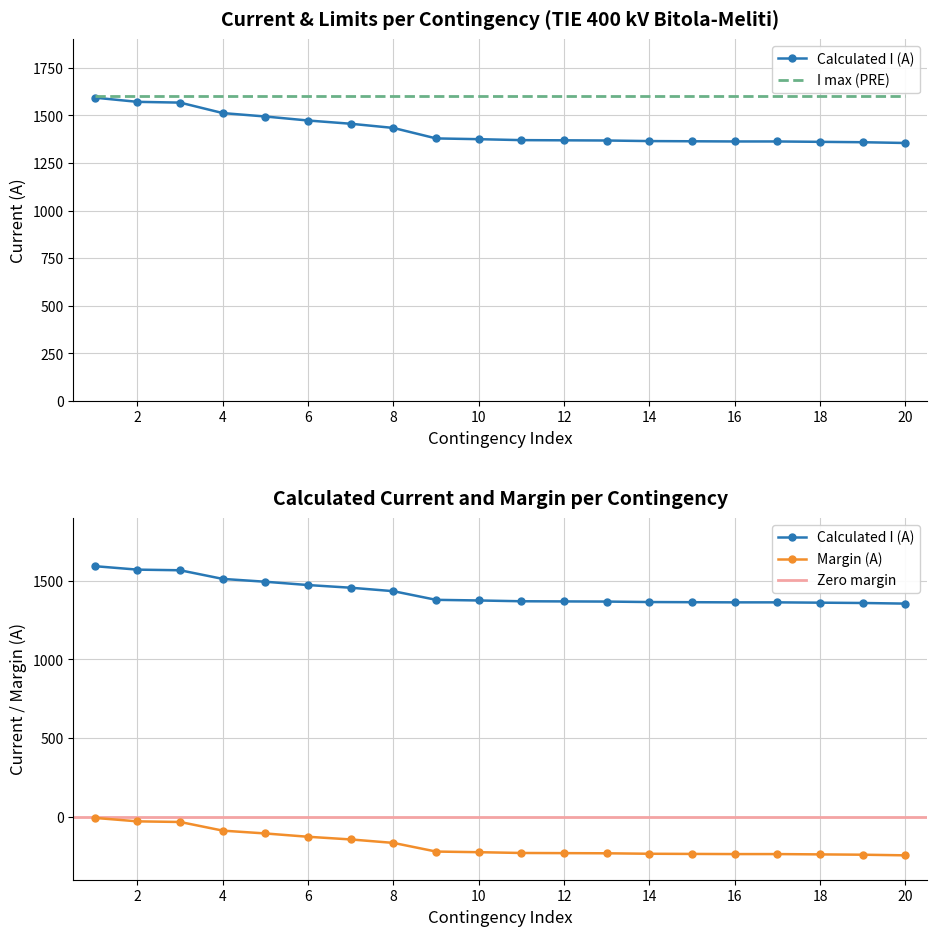

True or false: Margin (A) and Calculated I (A) cross at least once.

False